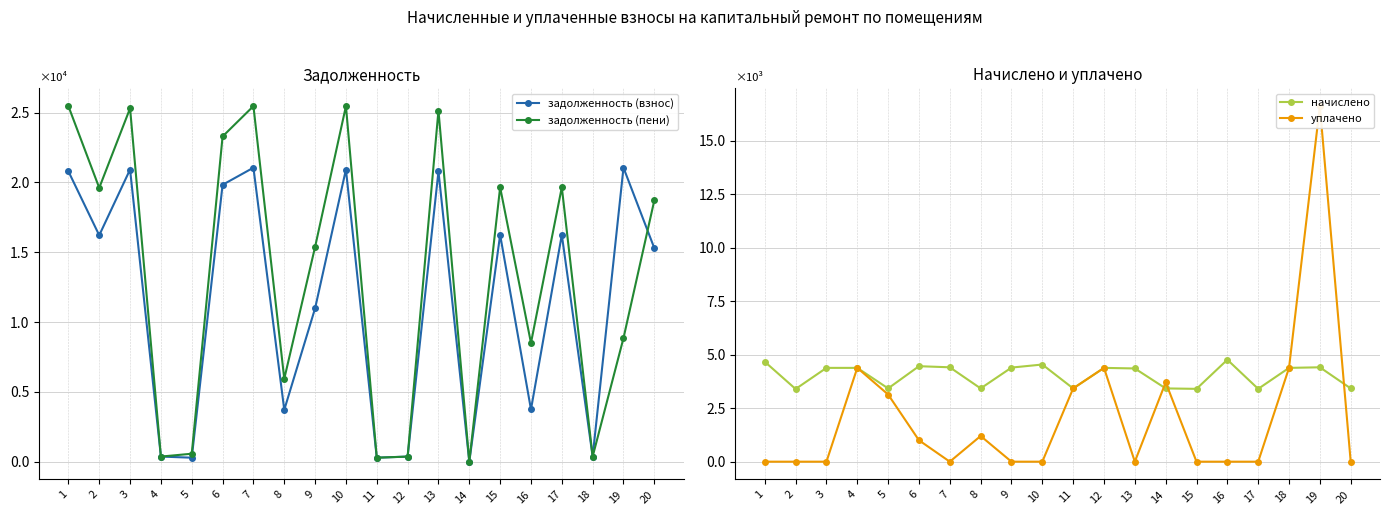

Is the value of начислено at 13 greater than the value of задолженность (пени) at 7?

No